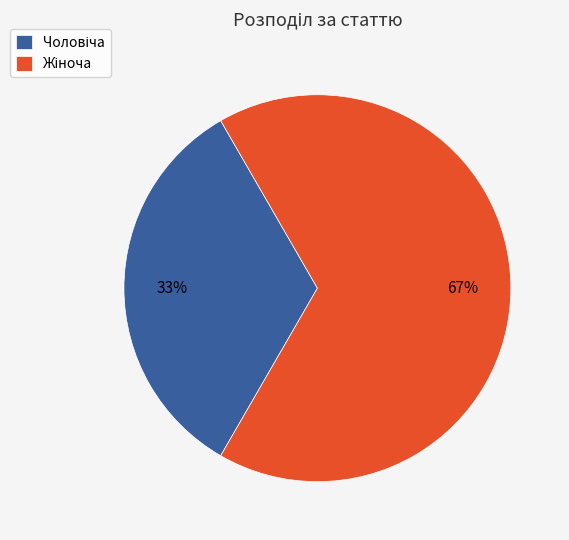

Does any single category account for the majority?

Yes